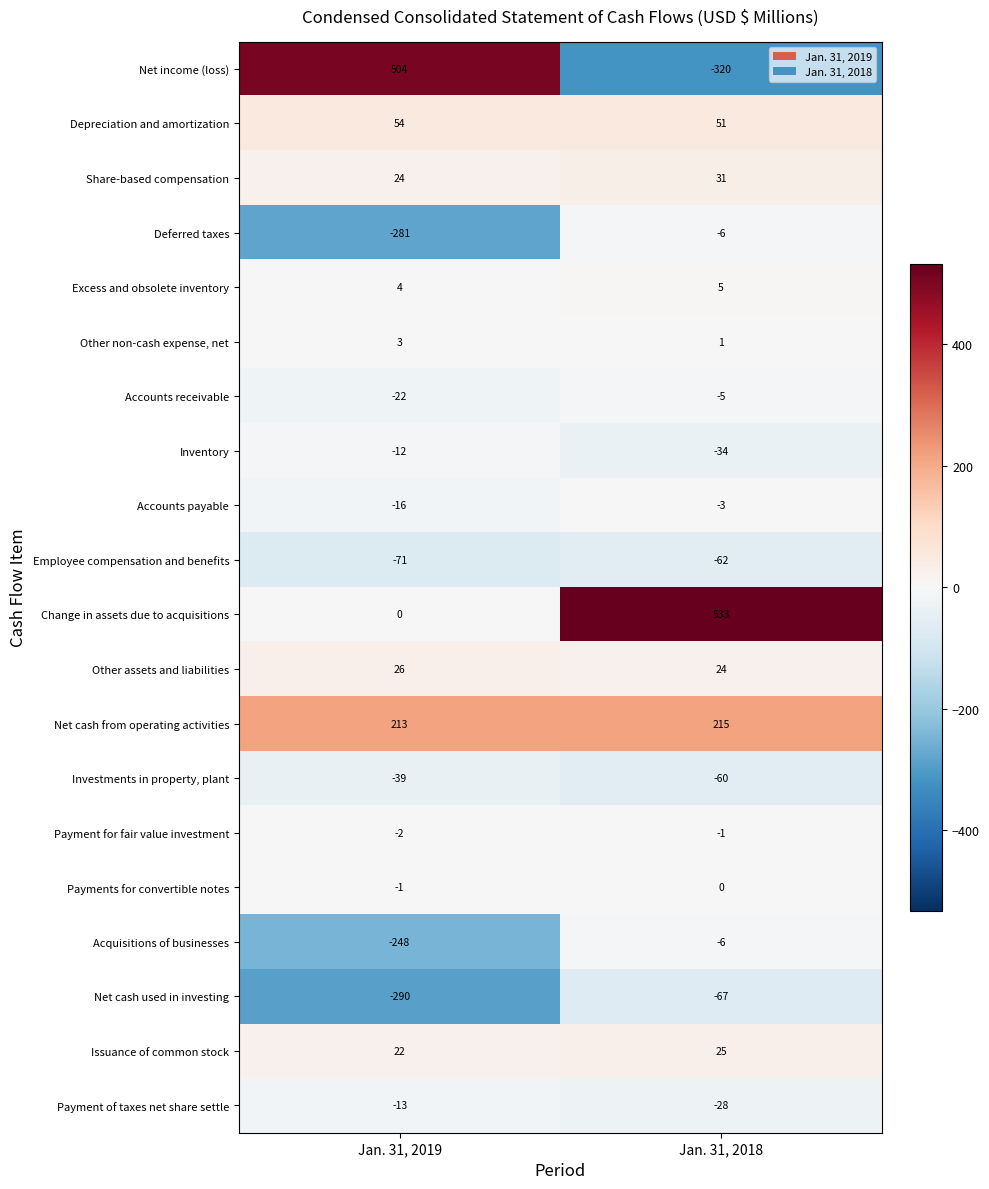

How many categories are shown in the chart?

2